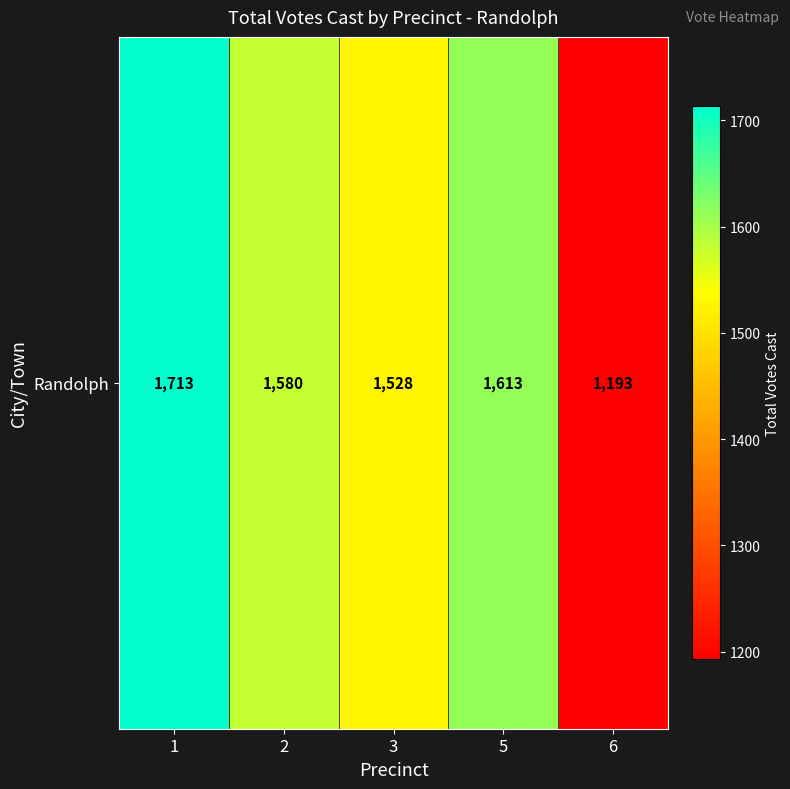

What is the greatest value displayed?

1713